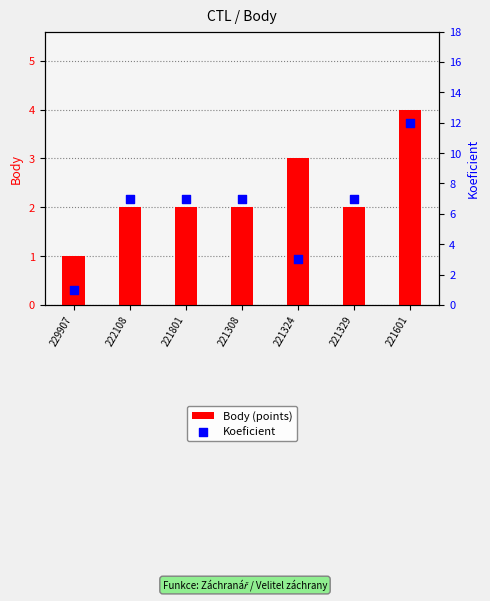

Which series has the widest spread of Y values?

Koeficient